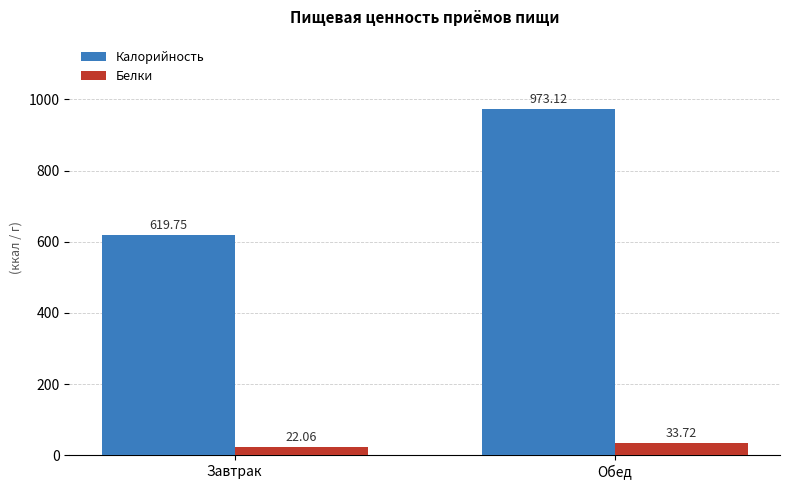

Which category has the lowest value in the Белки series?

Завтрак